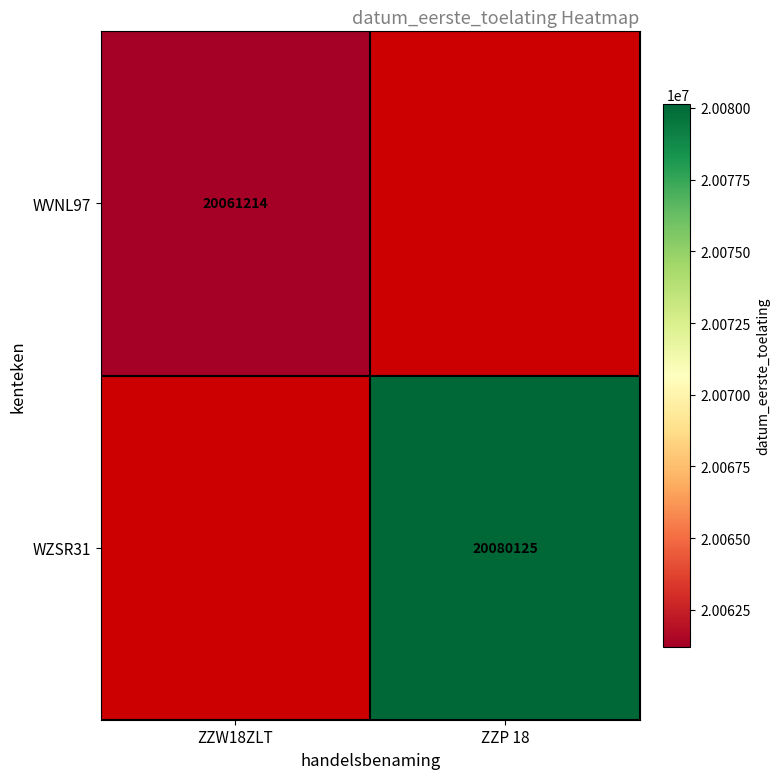

Is it true that WZSR31 equals 35822013 at ZZP 18?

False